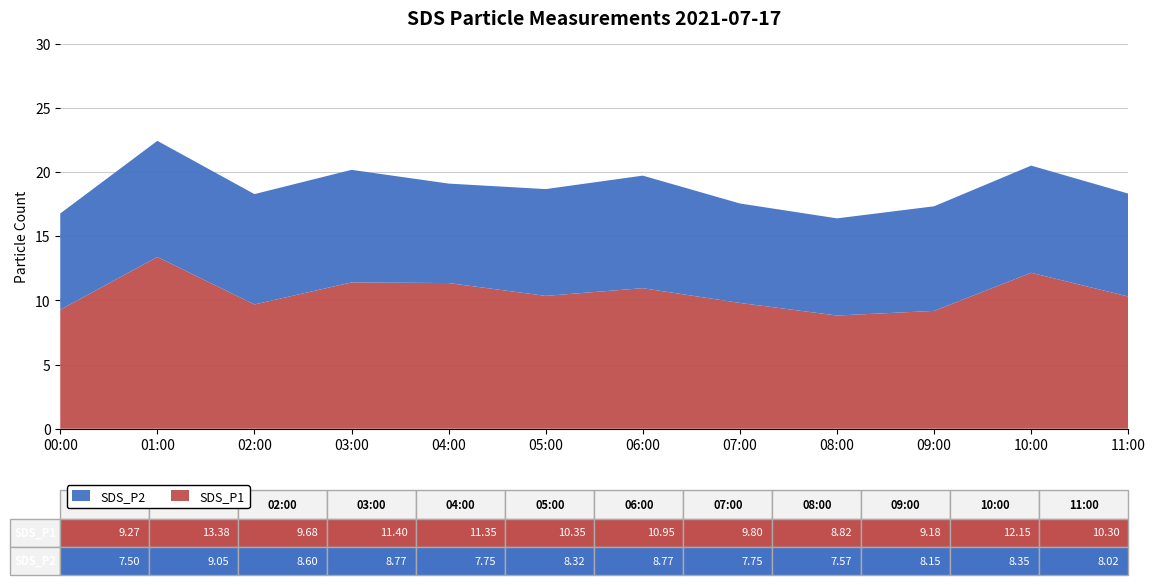

Reading left to right, extract all data points from this chart.

SDS_P1: 00:00=9.3	01:00=13.4	02:00=9.7	03:00=11.4	04:00=11.3	05:00=10.3	06:00=10.9	07:00=9.8	08:00=8.8	09:00=9.2	10:00=12.2	11:00=10.3
SDS_P2: 00:00=7.5	01:00=9.1	02:00=8.6	03:00=8.8	04:00=7.8	05:00=8.3	06:00=8.8	07:00=7.8	08:00=7.6	09:00=8.2	10:00=8.3	11:00=8.0